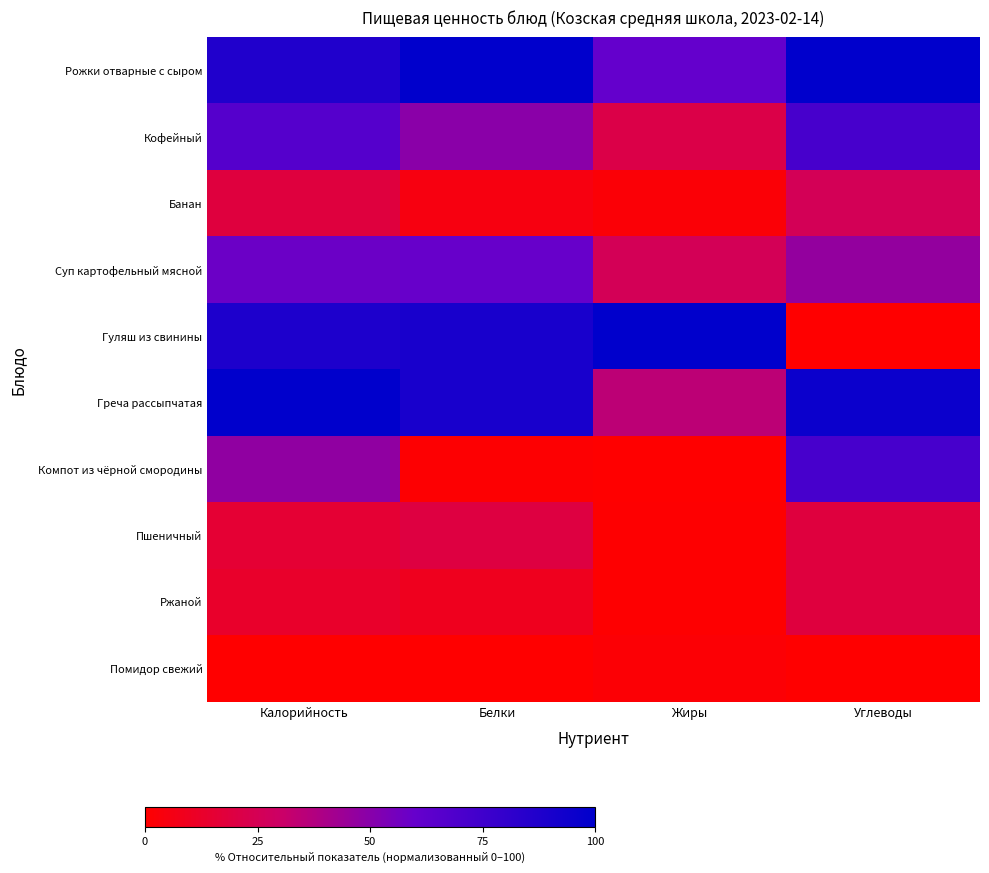

Which series has the largest total across all categories?

Рожки отварные с сыром